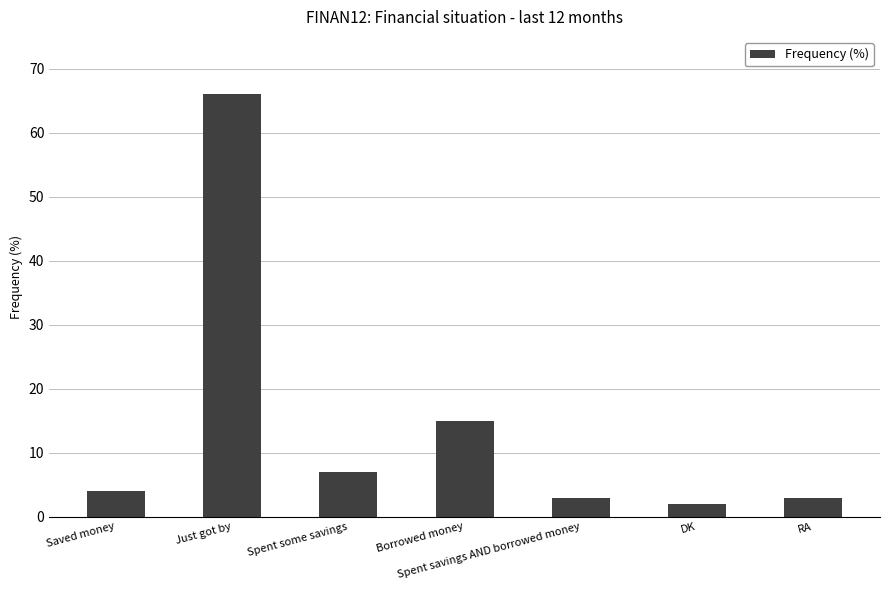

Does the chart contain any negative values?

No